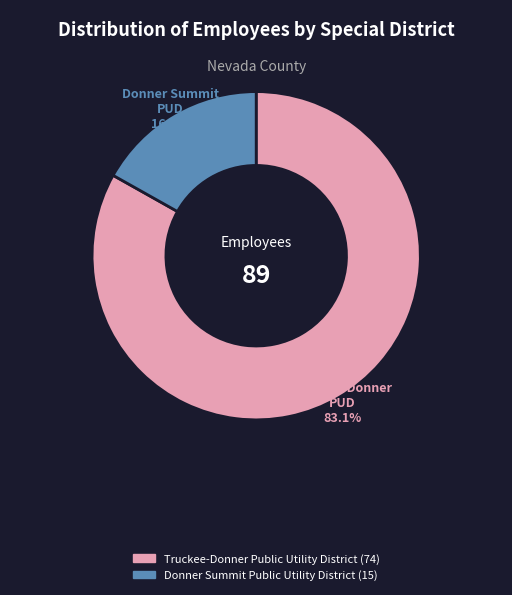

To the nearest percent, what portion does Truckee-Donner Public Utility District represent?

83%